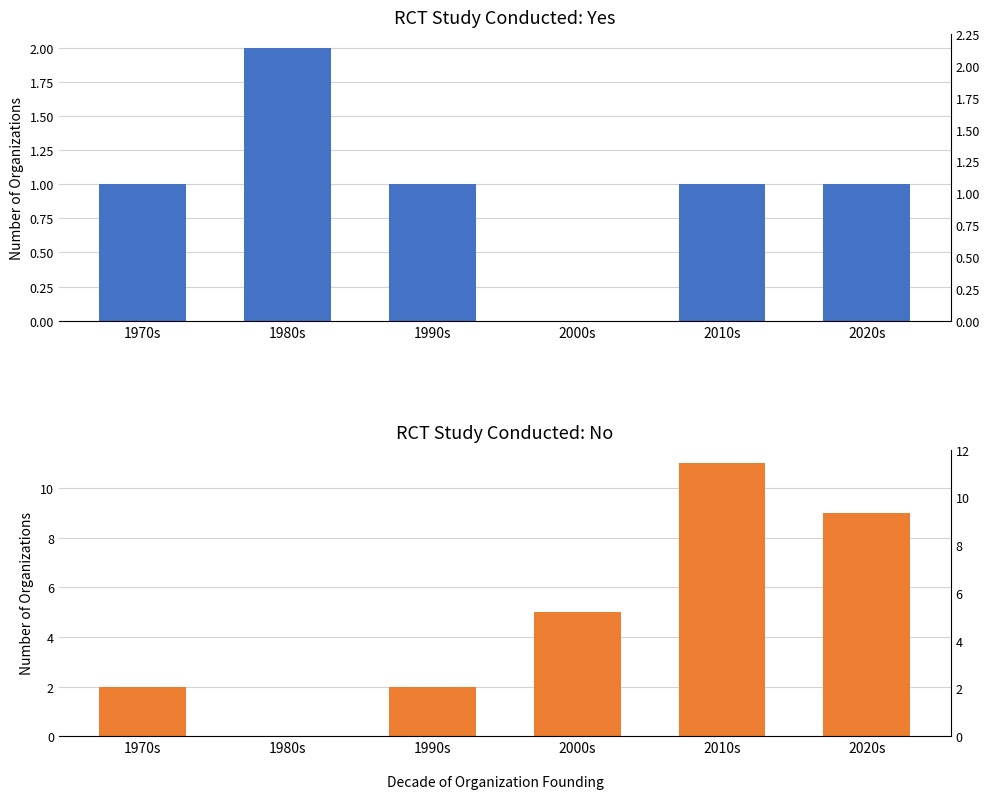

How many groups of bars are there?

6